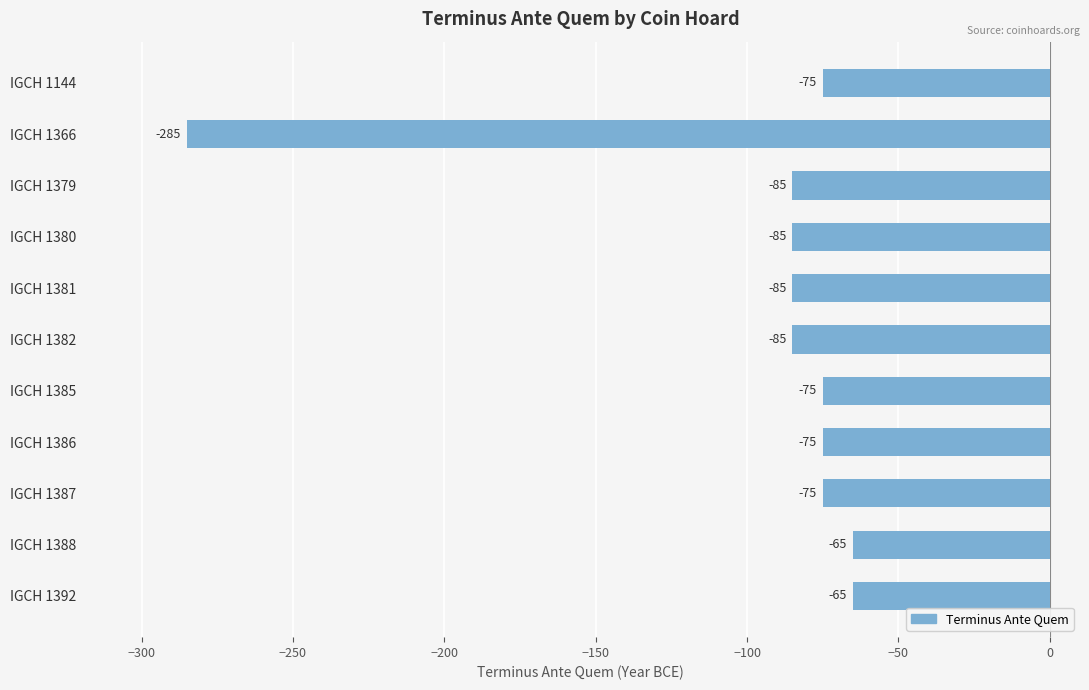

The value at IGCH 1381 is -137. True or false?

False